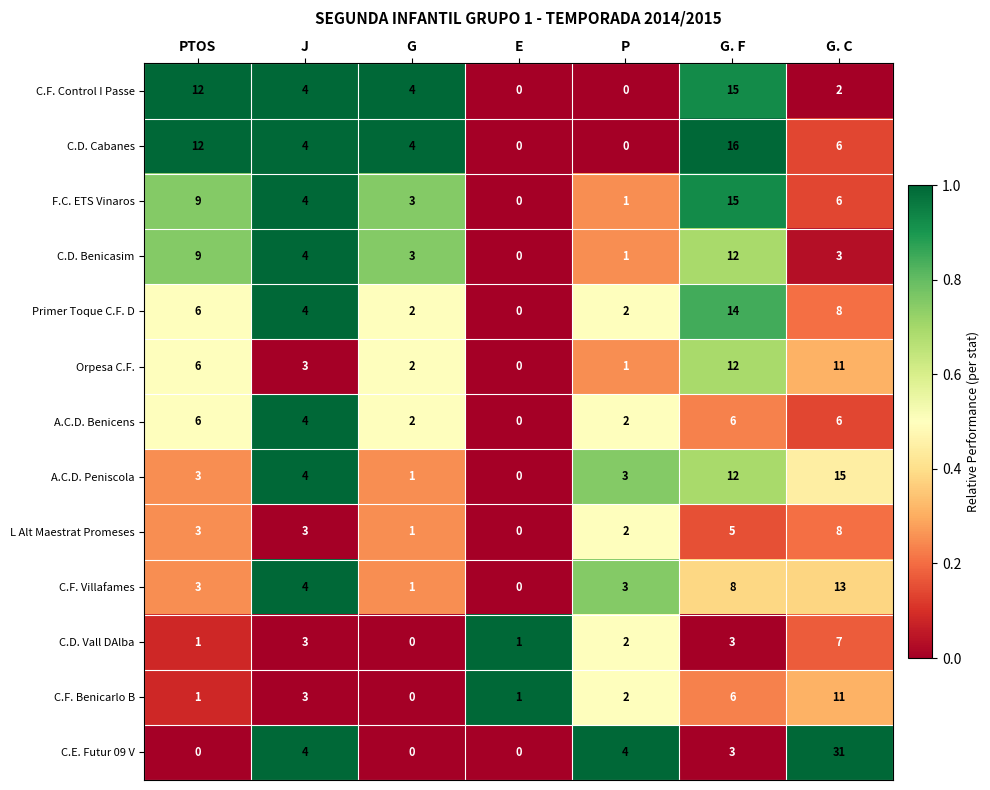

At how many categories does at least one series exceed 5?

3